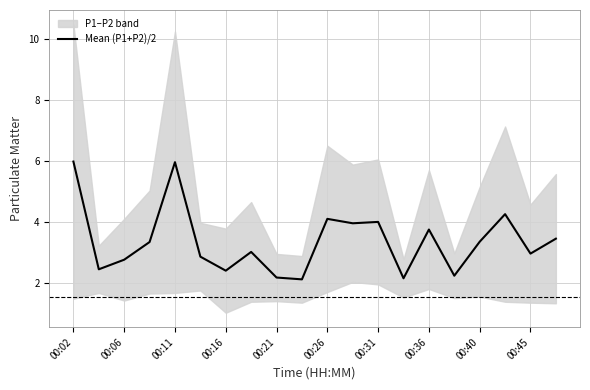

What is the minimum value for Mean (P1+P2)/2?

2.1